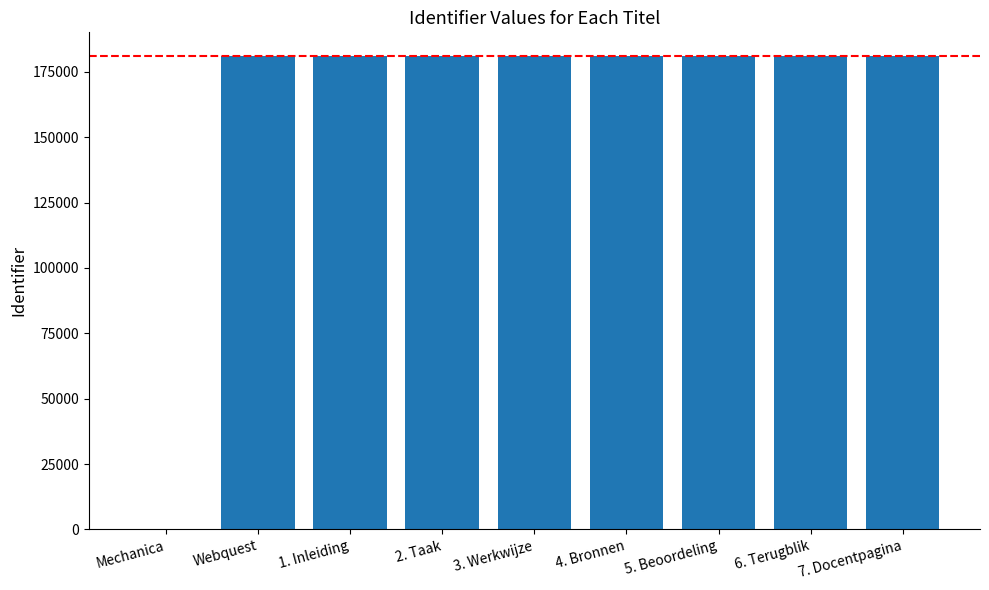

What is the sum of all values?

1448251